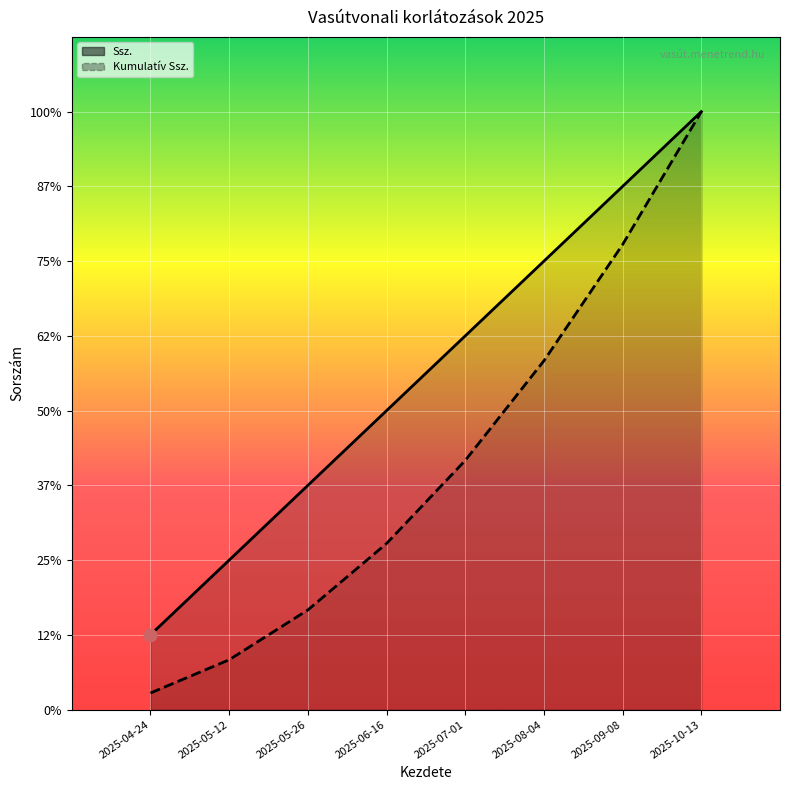

Approximately how many times larger is the value at 2025-05-26 compared to 2025-07-01?

0.6